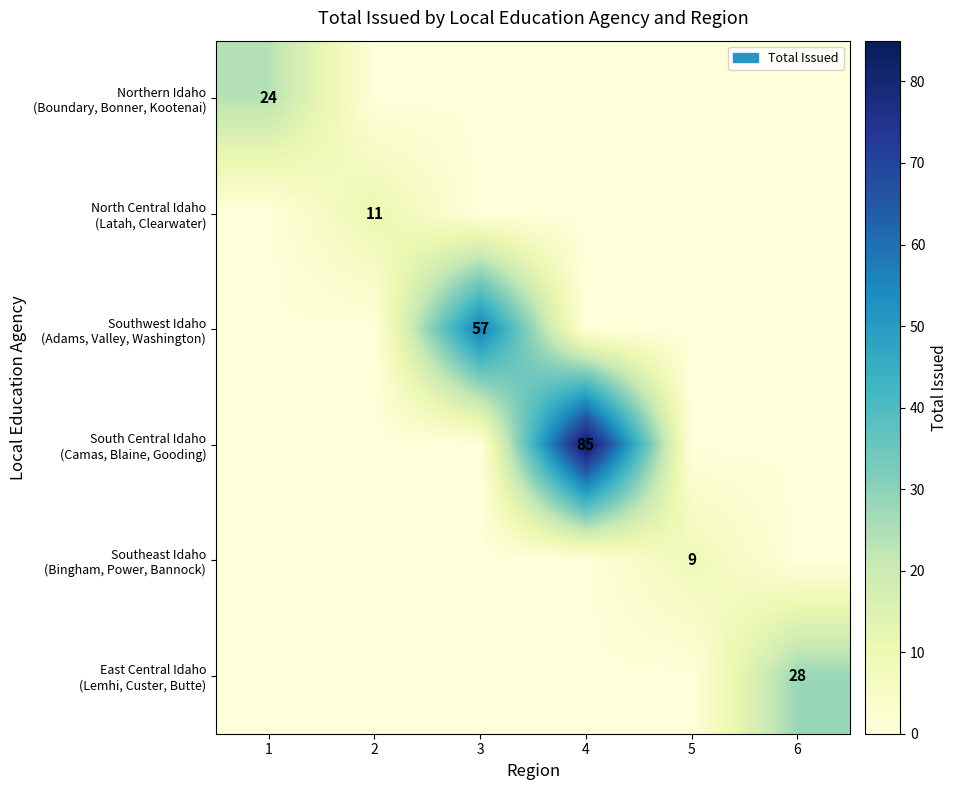

Between 2 and 6, which series saw the biggest shift?

East Central Idaho (Lemhi, Custer, Butte)